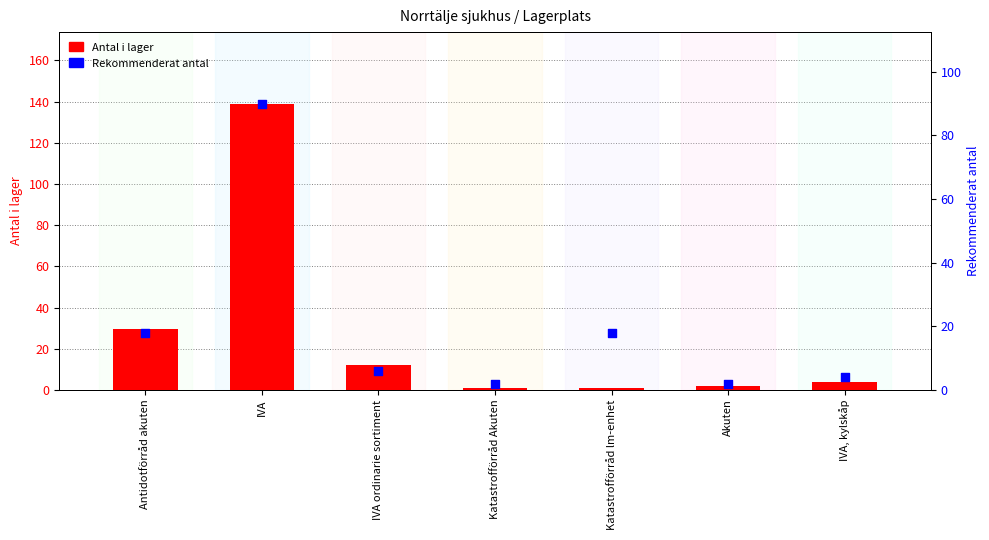

Is the value of Antal i lager at IVA greater than the value of Rekommenderat antal at IVA?

Yes